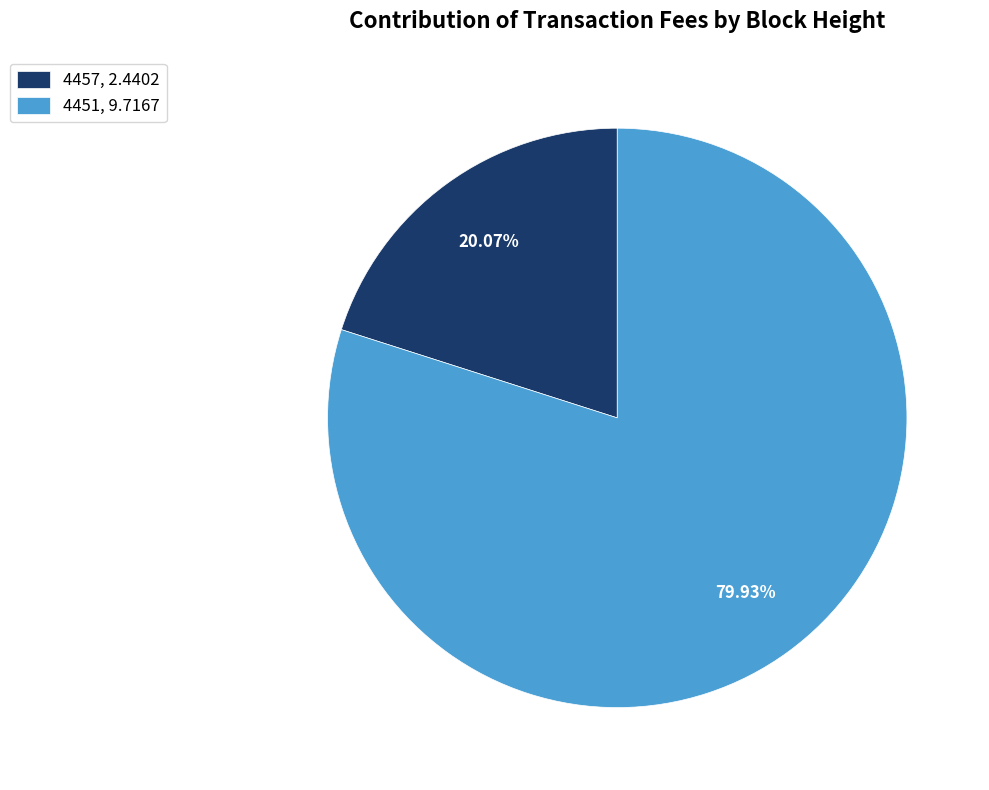

Rank the categories by value from lowest to highest.

4457, 4451